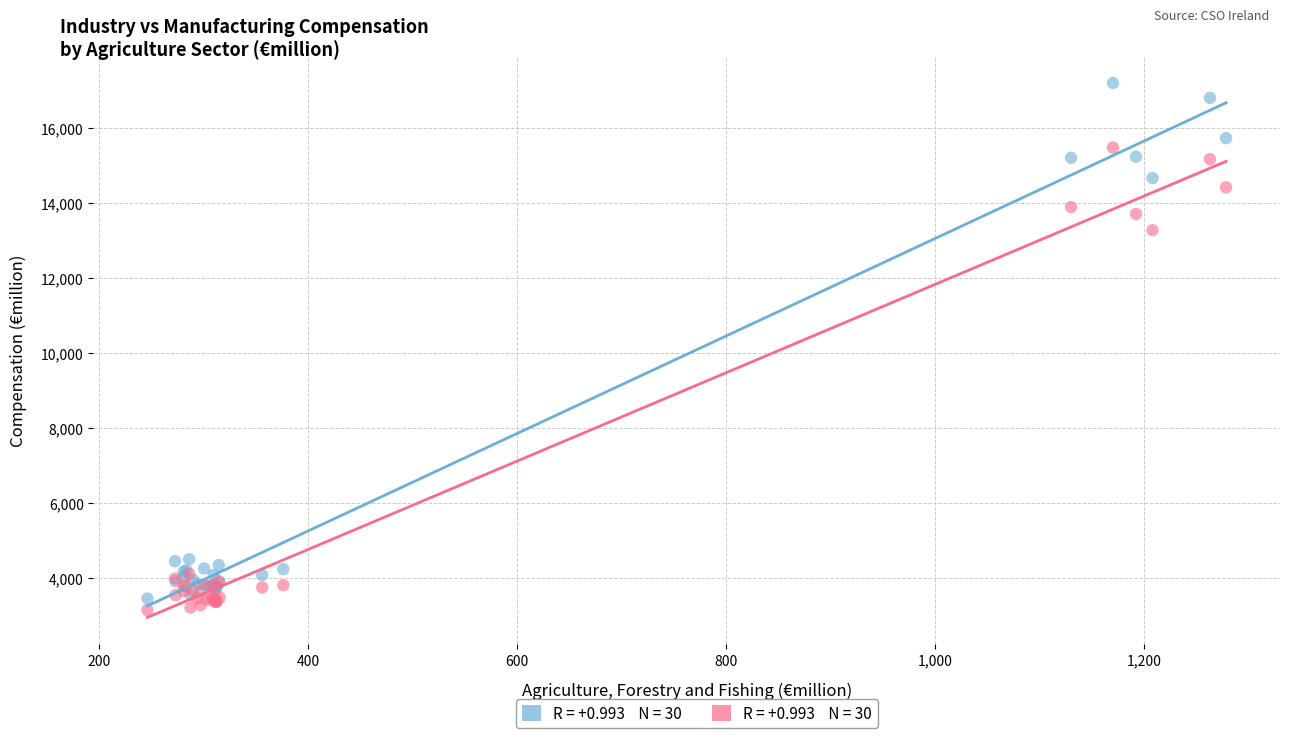

Across all series, what Y value is closest to 10175?

13283.2